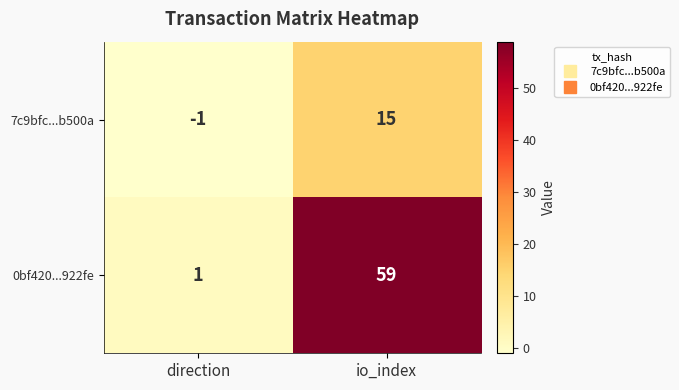

Which label corresponds to the largest value in the chart?

io_index